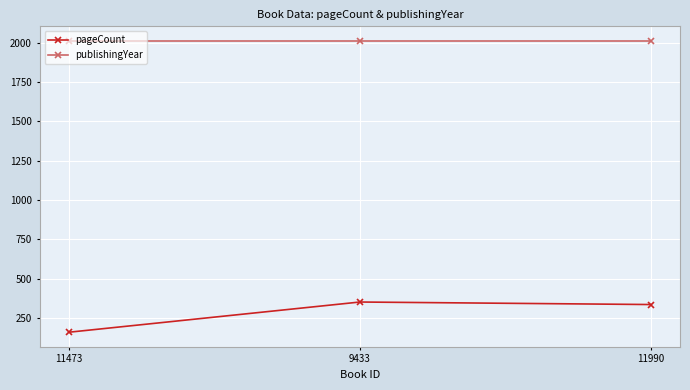

The value of publishingYear at 11473 is 2859. True or false?

False